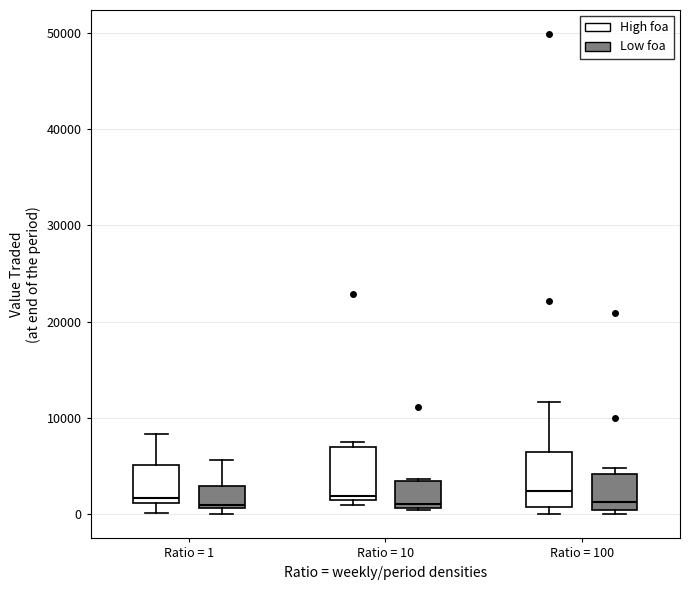

Reading left to right, transcribe this box plot: for each box, give where its median line is, the range the box spans, and where its two whiskers end, as read against the y-axis. The values are not printed on the chart, so give them approximately, as read against the axis.

Ratio = 1 (High foa): median 2000, box 1000 to 5000, whiskers 0 to 8000
Ratio = 1 (Low foa): median 1000, box 1000 to 3000, whiskers 0 to 6000
Ratio = 10 (High foa): median 2000 (just above the box's lower edge), box 2000 to 7000, whiskers 1000 to 8000
Ratio = 10 (Low foa): median 1000 (just above the box's lower edge), box 1000 to 3000, whiskers 0 to 4000
Ratio = 100 (High foa): median 2000, box 1000 to 7000, whiskers 0 to 12000
Ratio = 100 (Low foa): median 1000, box 0 to 4000, whiskers 0 (just below the box's lower edge) to 5000